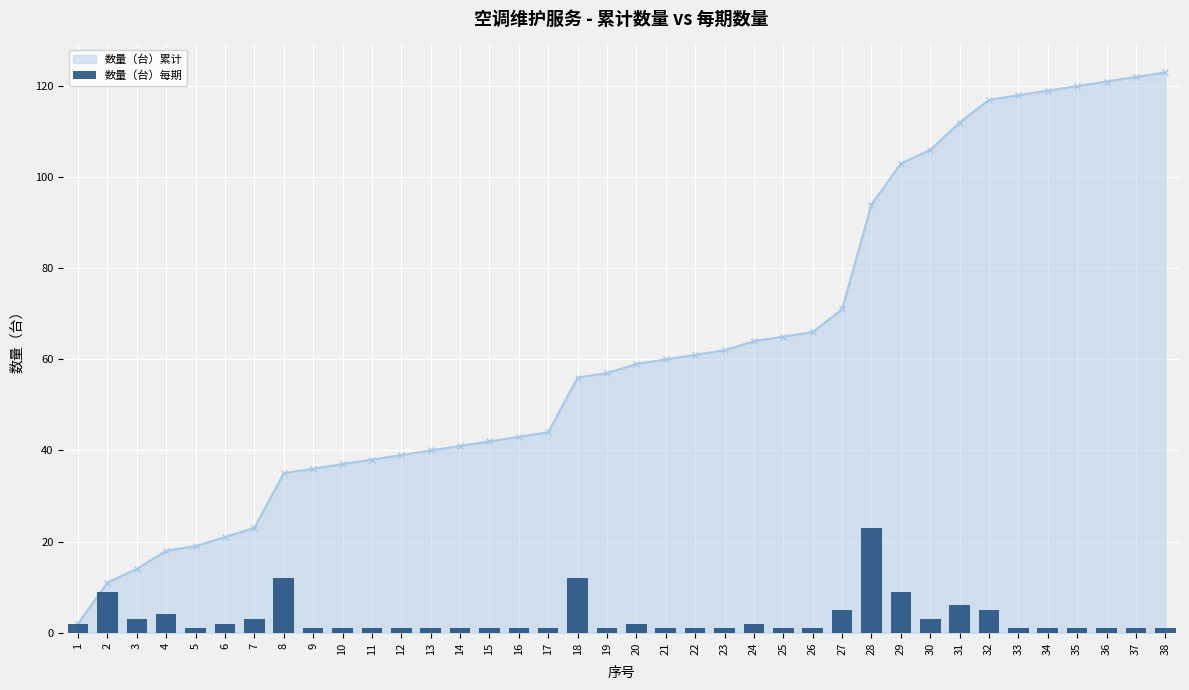

Reading right to left, extract all data points from this chart.

38=1	37=1	36=1	35=1	34=1	33=1	32=5	31=6	30=3	29=9	28=23	27=5	26=1	25=1	24=2	23=1	22=1	21=1	20=2	19=1	18=12	17=1	16=1	15=1	14=1	13=1	12=1	11=1	10=1	9=1	8=12	7=3	6=2	5=1	4=4	3=3	2=9	1=2